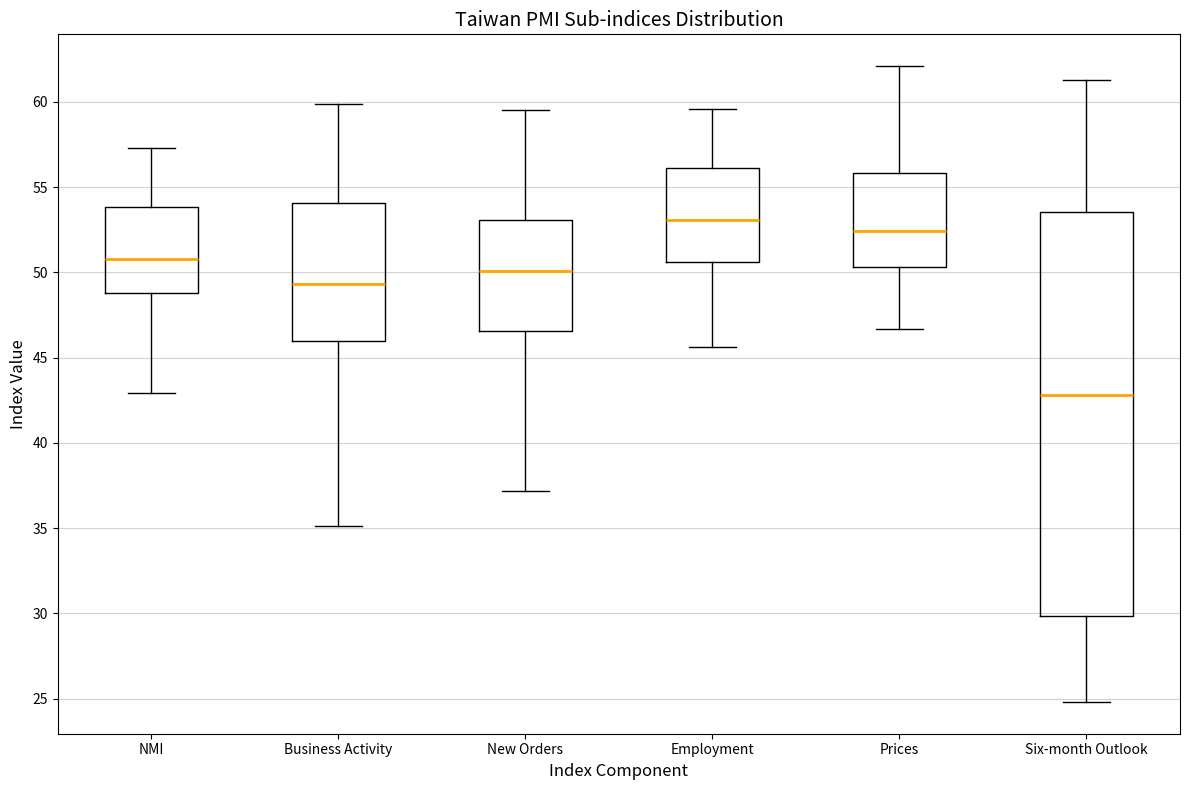

Which box's median line is the highest?

Employment